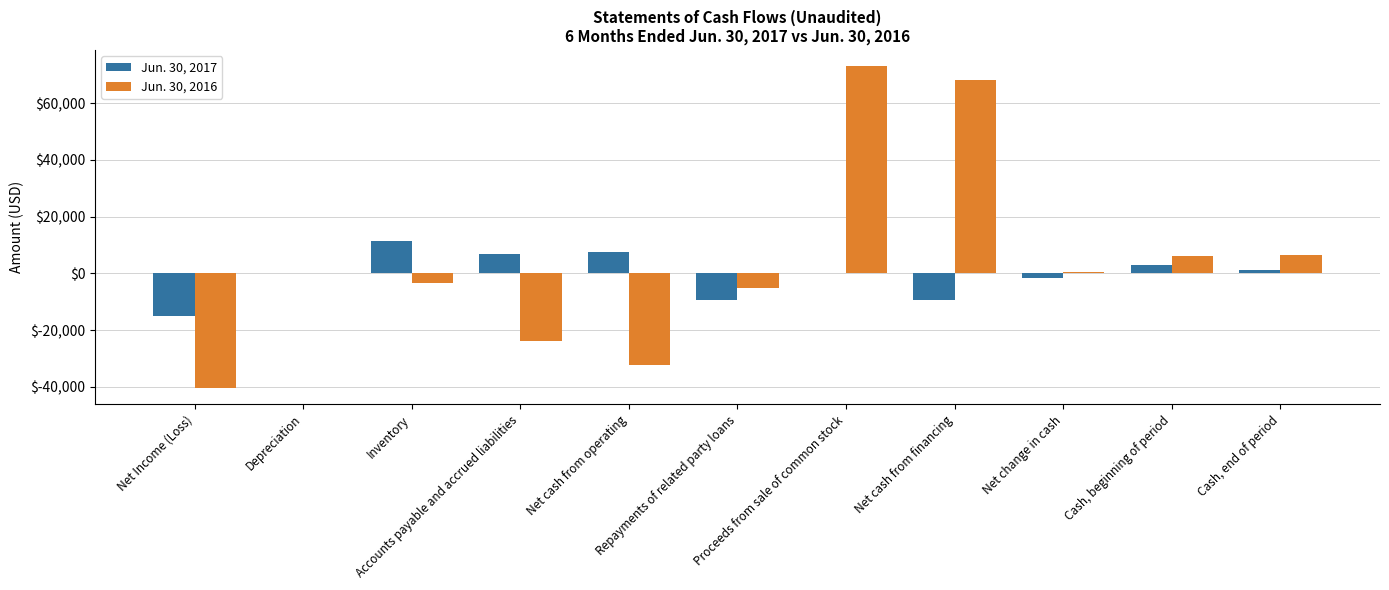

How many groups of bars are there?

11